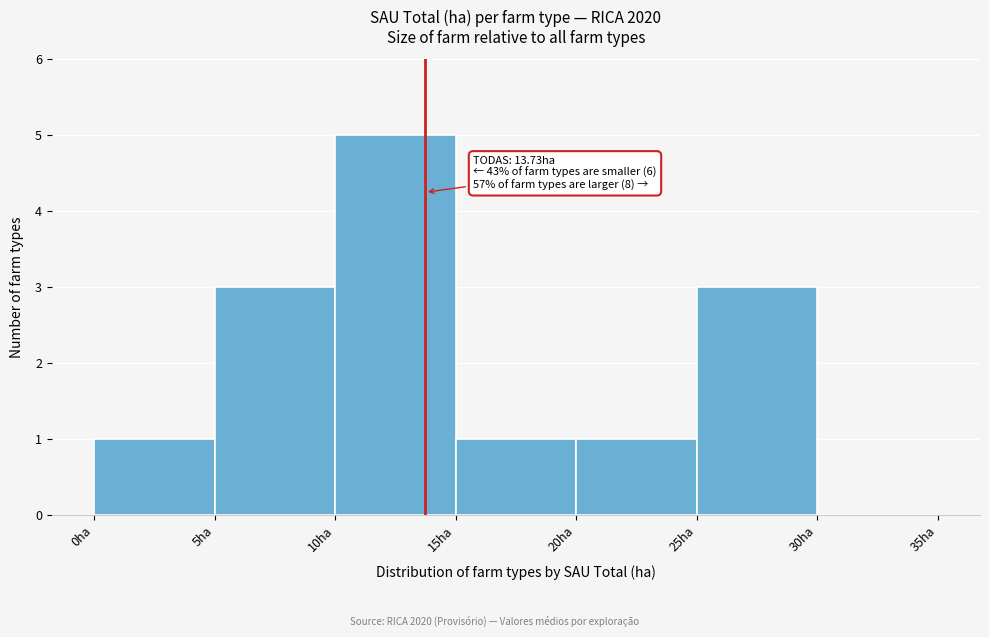

Which range on the x-axis has the tallest bar?

10 to 15